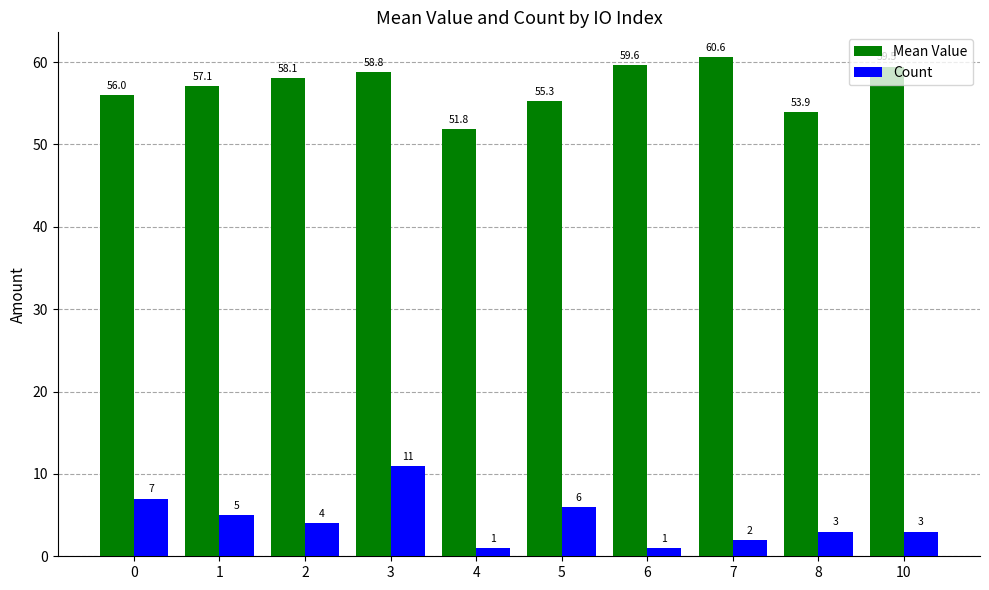

Reading left to right, transcribe all the data shown in this chart.

Mean Value: 56.0	57.1	58.1	58.8	51.8	55.3	59.6	60.6	53.9	59.5
Count: 7.0	5.0	4.0	11.0	1.0	6.0	1.0	2.0	3.0	3.0